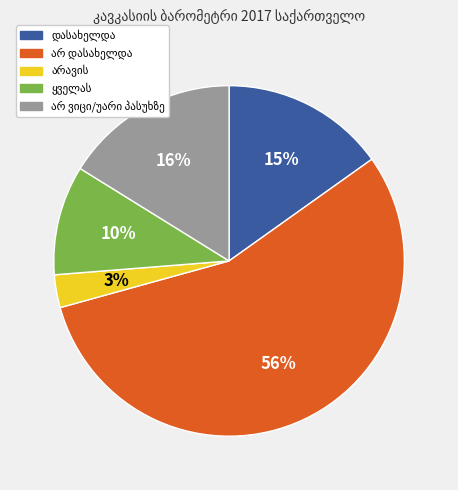

Is there any slice that represents more than half of the pie?

Yes